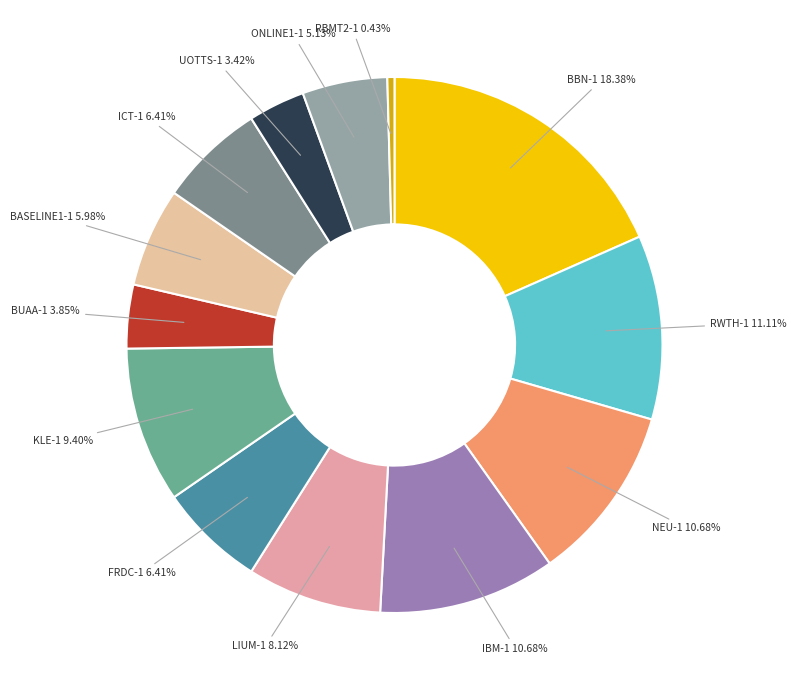

Between ICT-1 and NEU-1, which is larger?

NEU-1